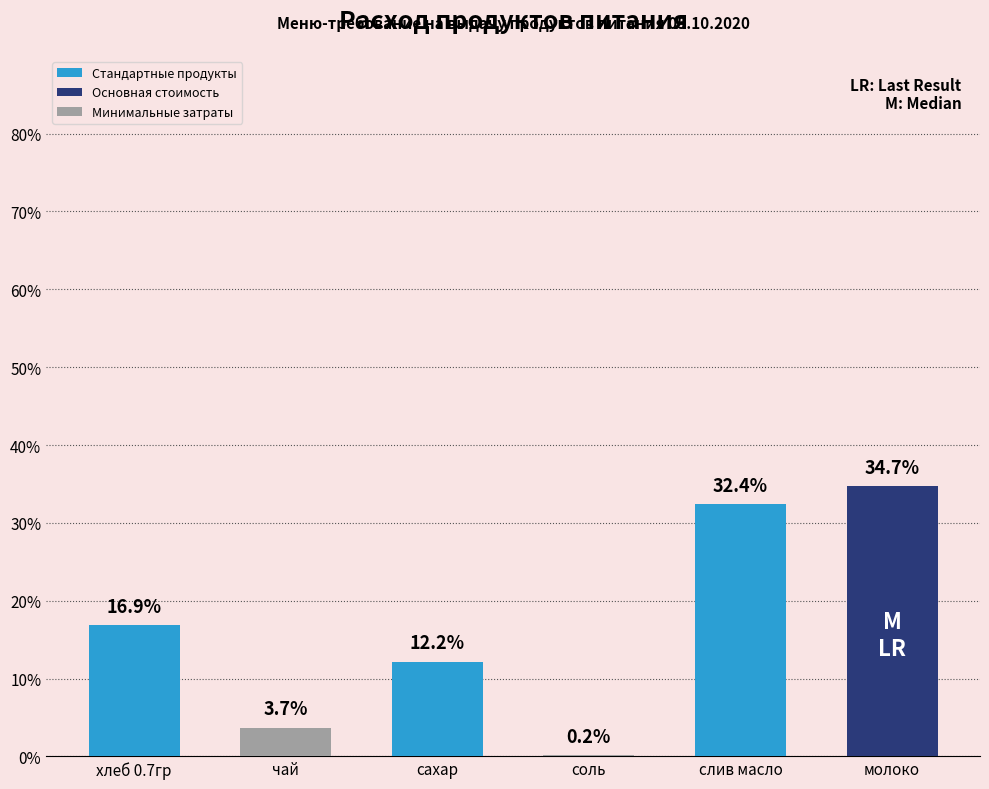

What is the change in value from сахар to молоко?

+22.5